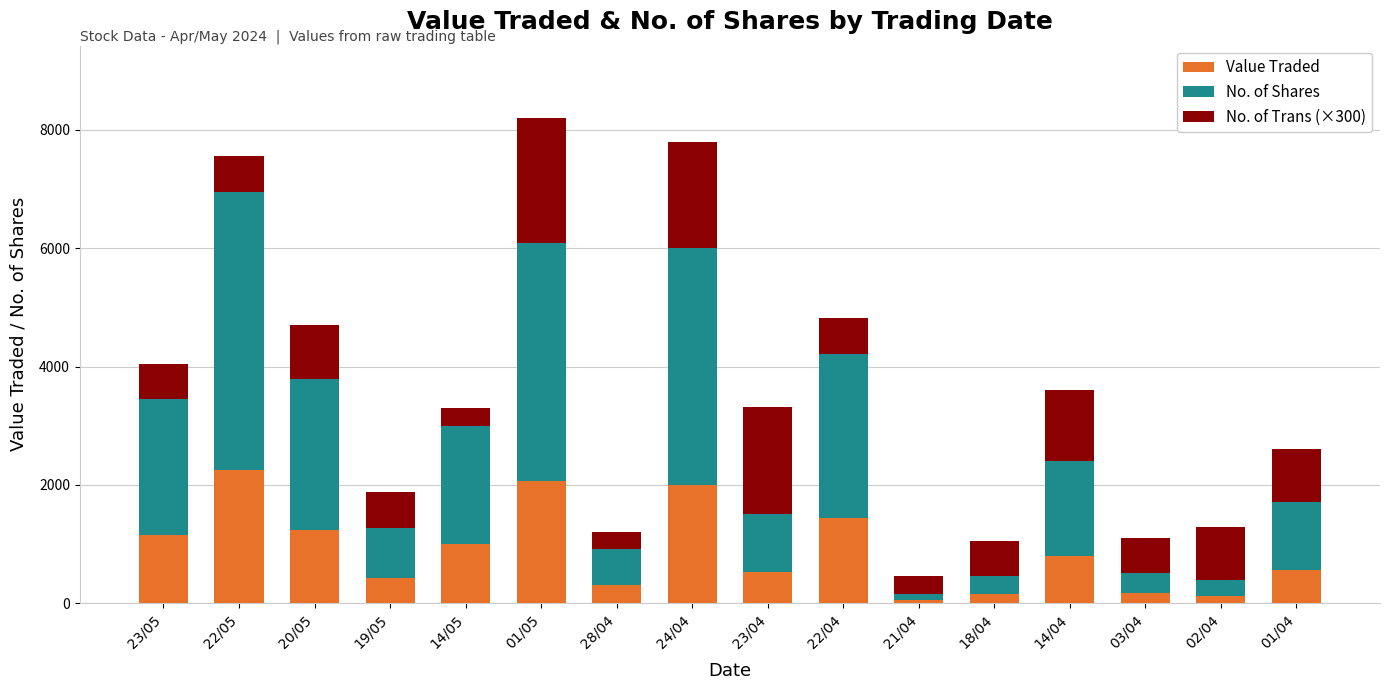

At which label does Value Traded reach its peak?

22/05